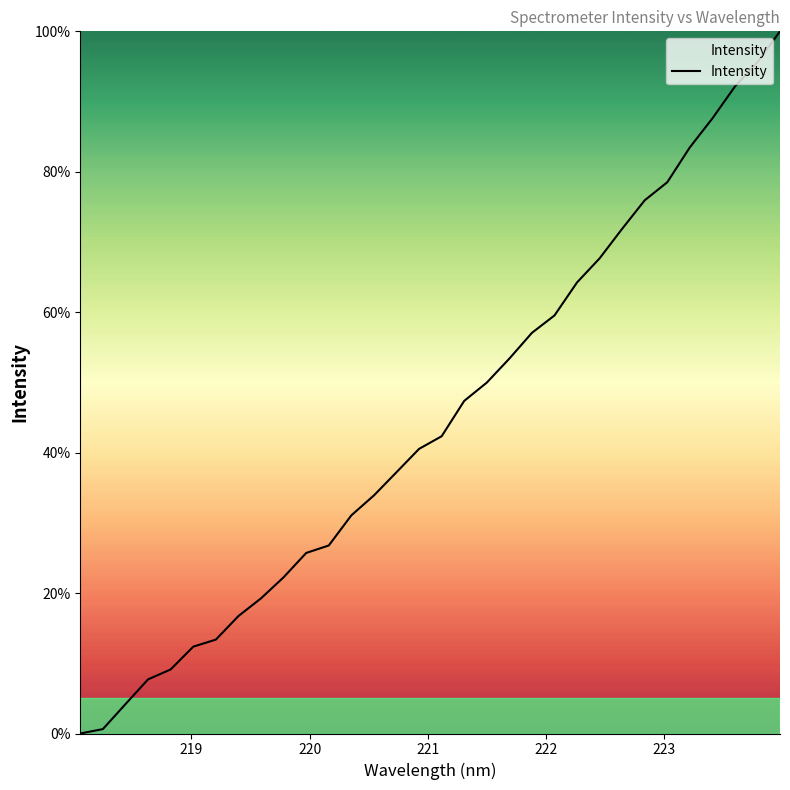

What is the difference between the maximum and minimum values?

100.0